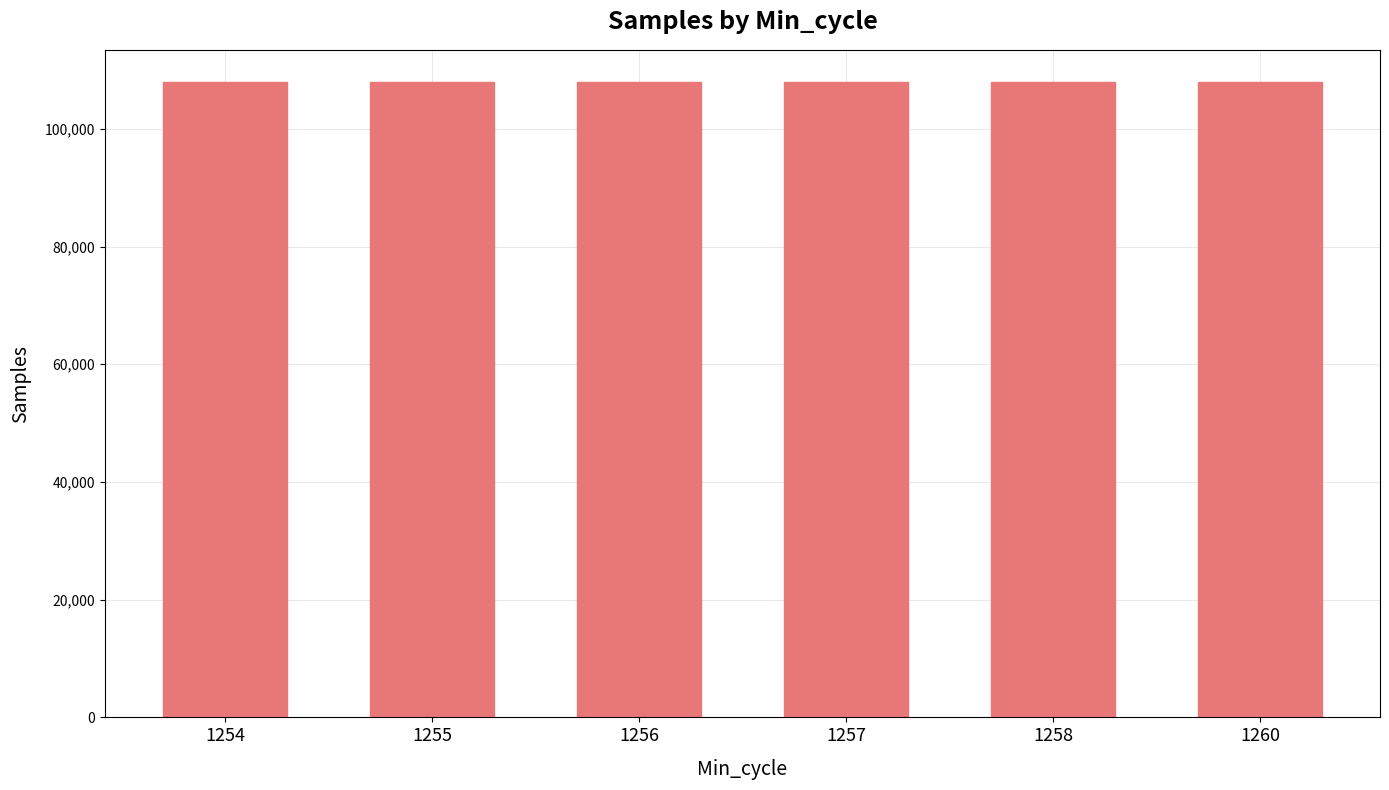

What is the approximate value at 1256?

107947